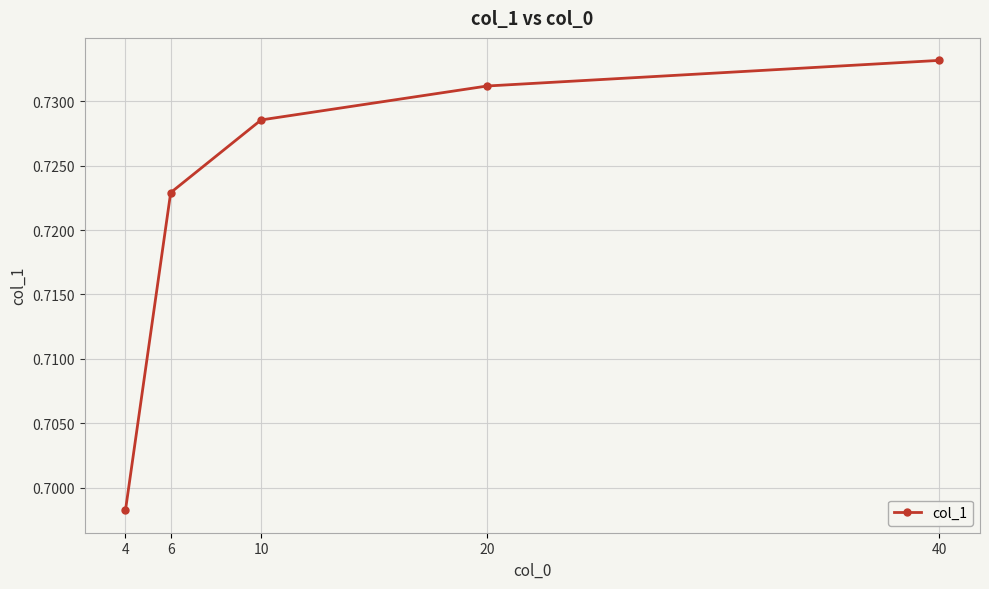

Between 20 and 4, which is larger?

20